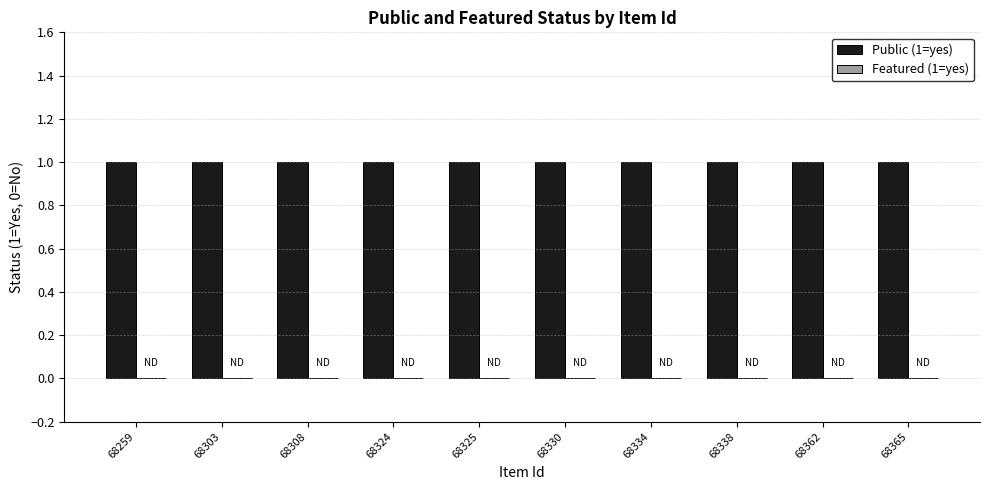

Reading left to right, list all the values displayed in this chart.

Public (1=yes): 1	1	1	1	1	1	1	1	1	1
Featured (1=yes): 0	0	0	0	0	0	0	0	0	0